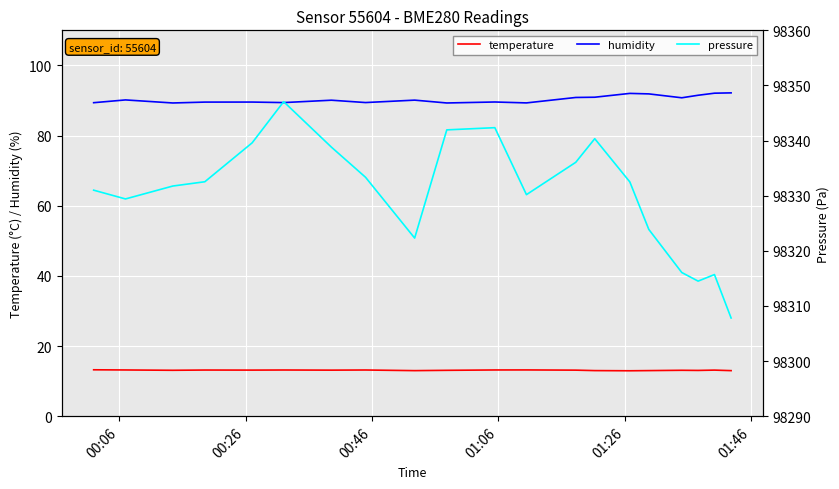

How many lines are shown in the chart?

3